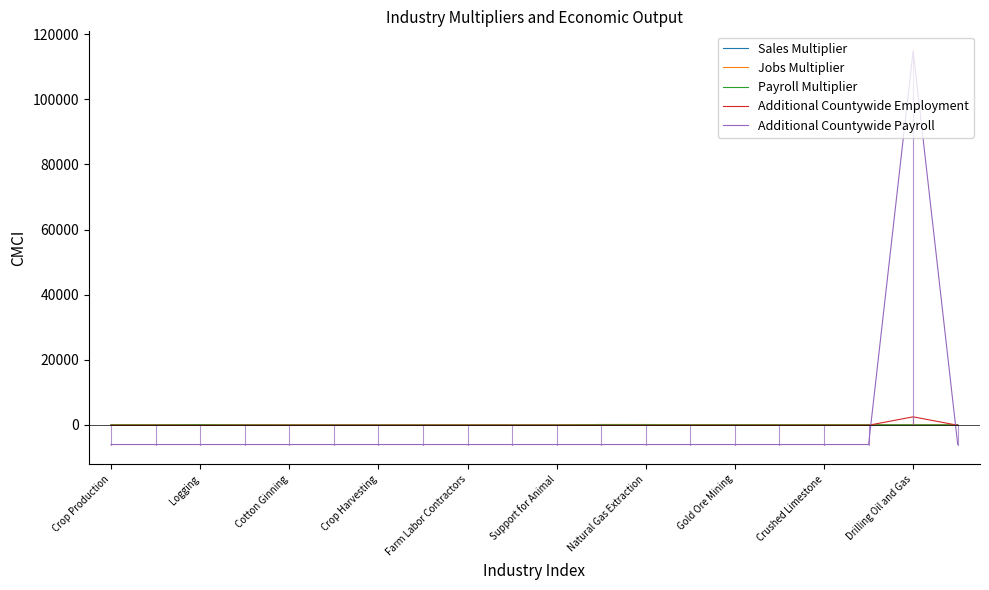

What is the smallest value displayed?

-6043.5